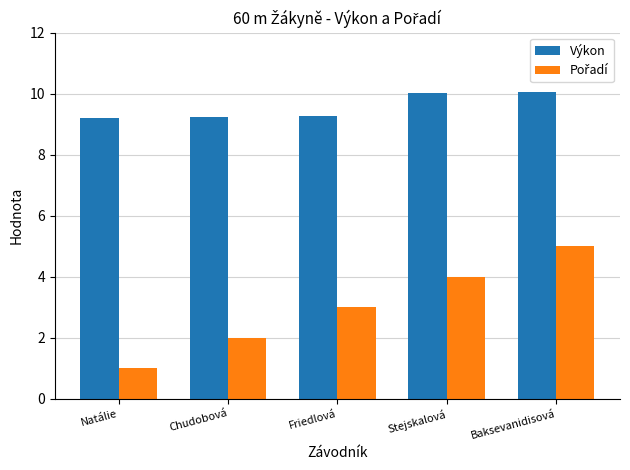

Which series has the largest total across all categories?

Výkon